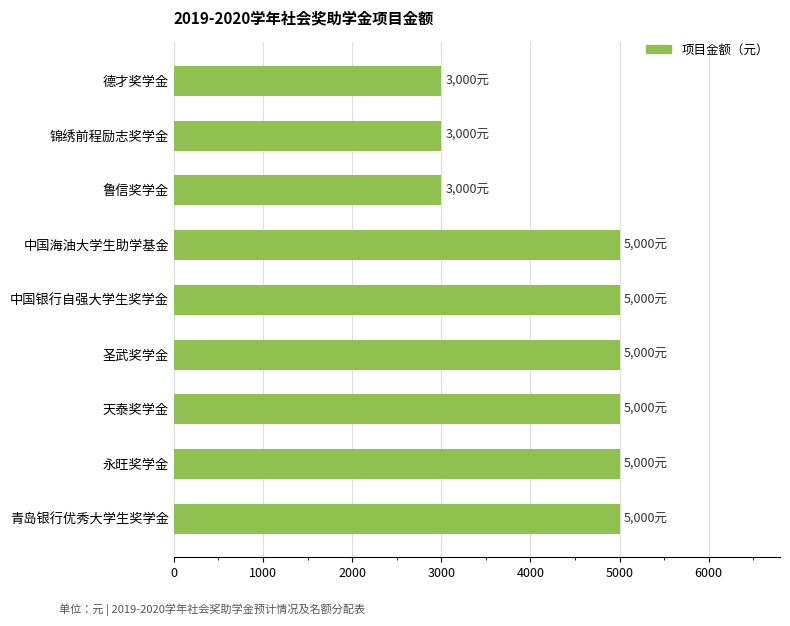

True or false: the data shows 5038 at 鲁信奖学金.

False